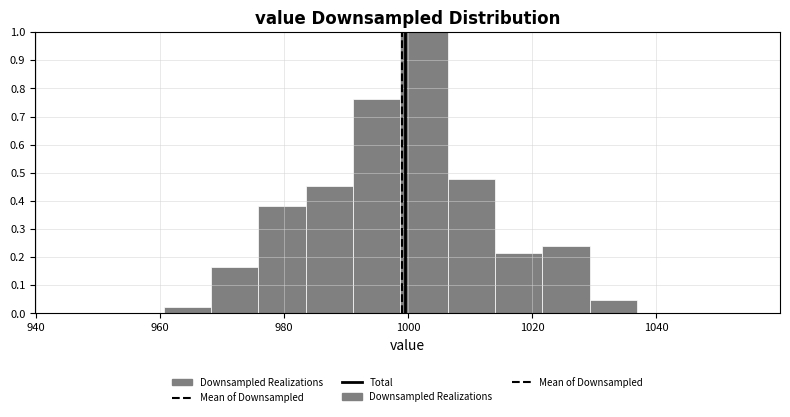

Around what value on the x-axis is the tallest bar? Give the approximate position of its centre, as read against the axis.

1002